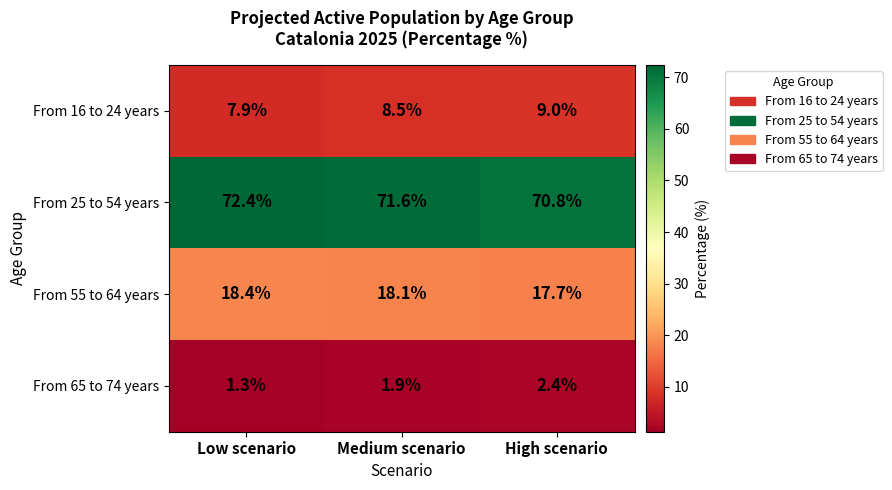

What is the average value of the From 16 to 24 years series?

8.5